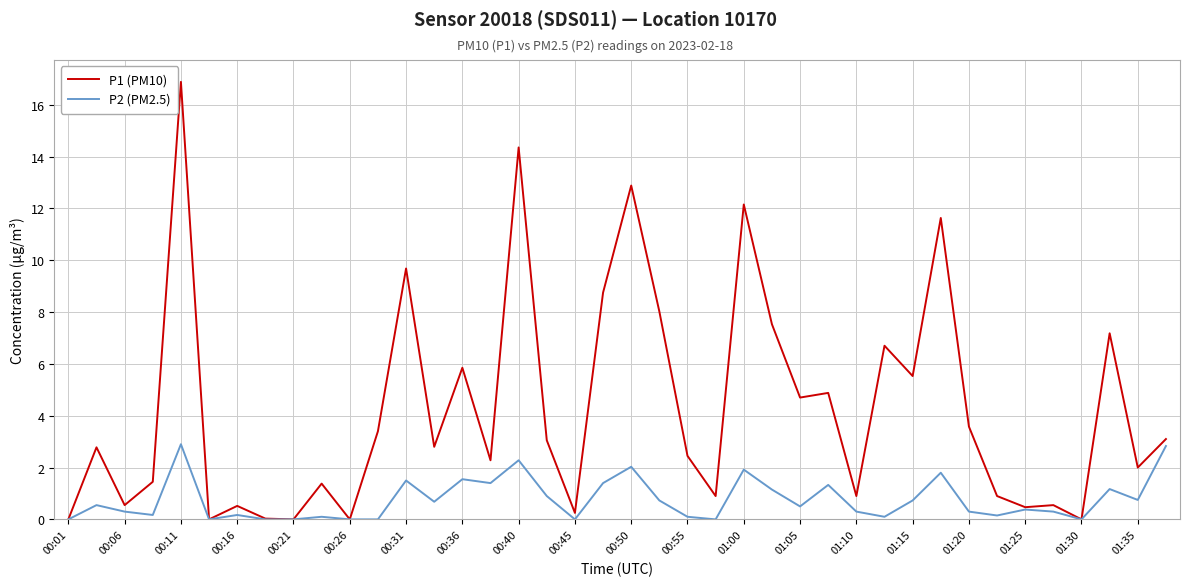

Does the chart have visible grid lines?

Yes